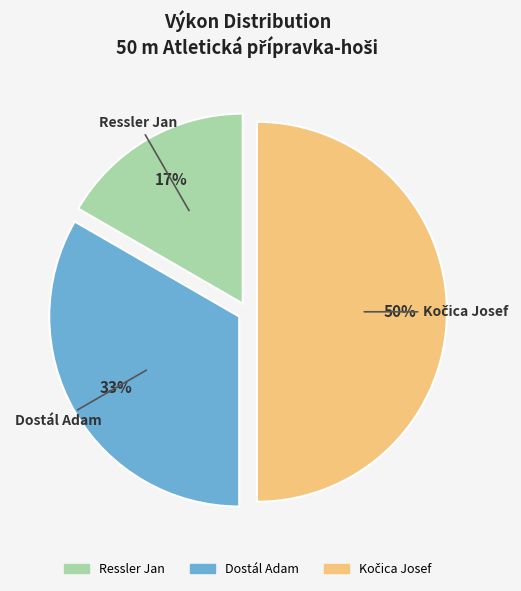

The Dostál Adam slice represents 33% of the pie. True or false?

True